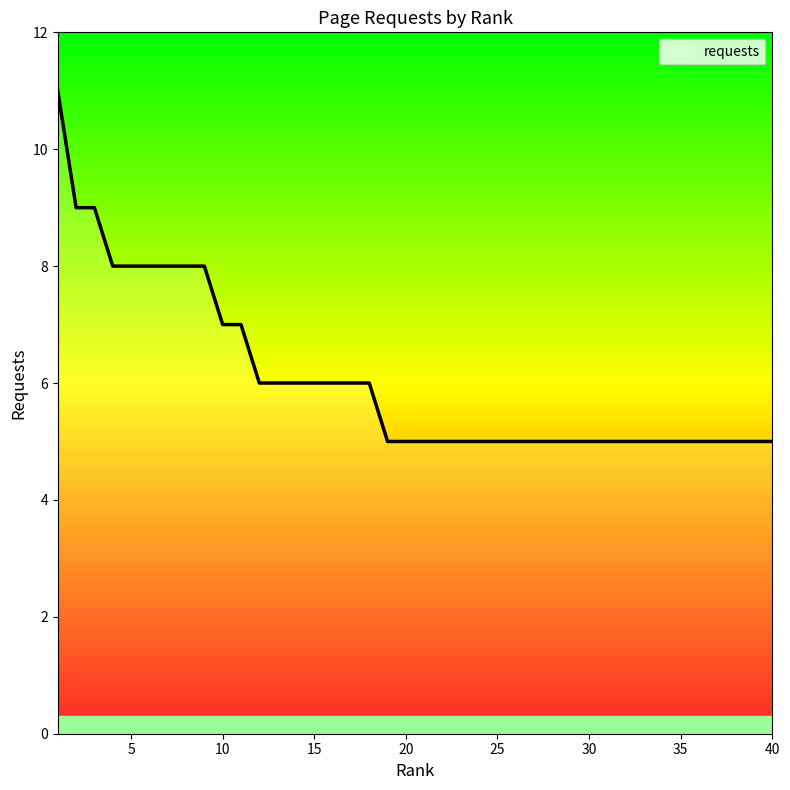

What is the greatest value displayed?

11